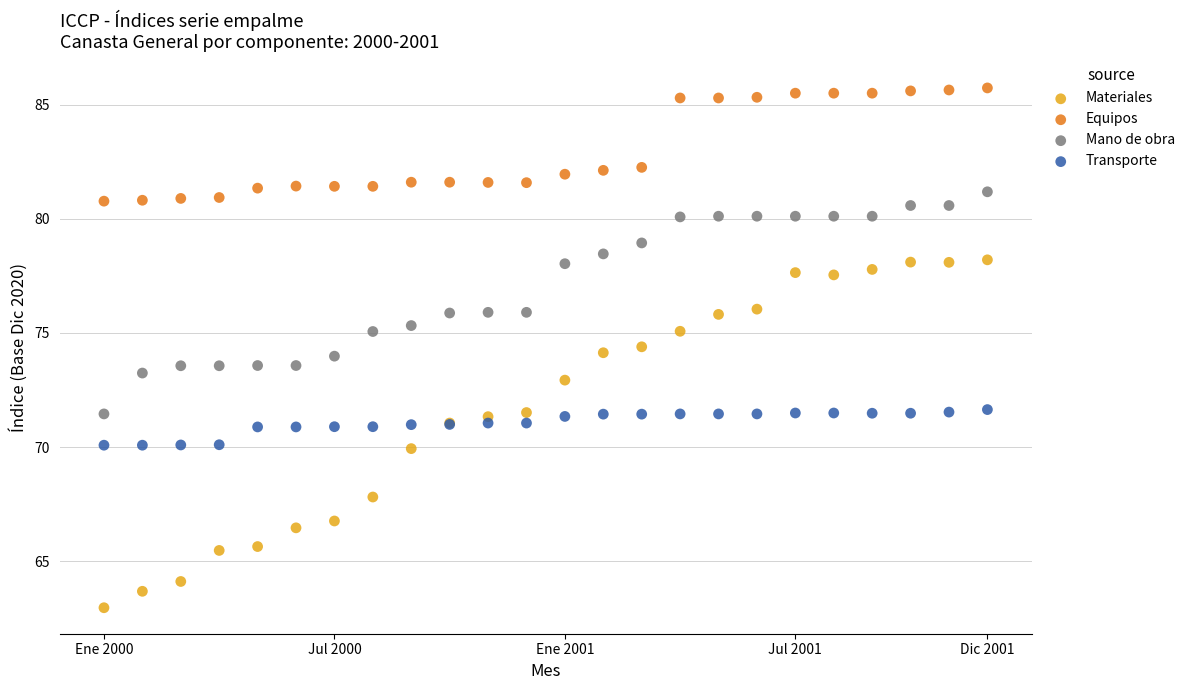

Which series reaches the minimum Y coordinate?

Materiales